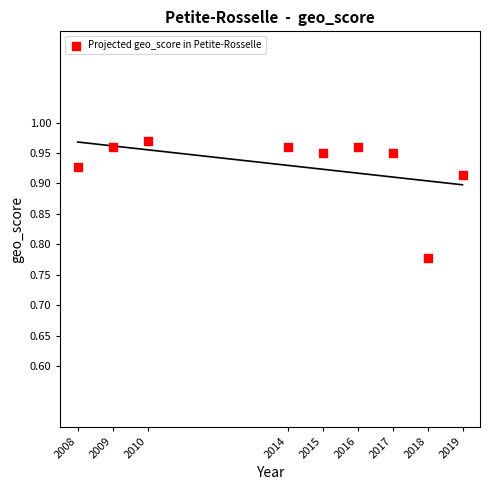

What is the range of X values (max minus min)?

11.0